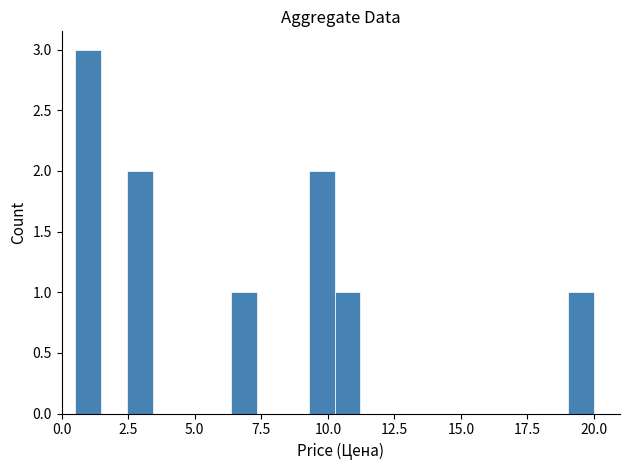

Around what value on the x-axis is the tallest bar? Give the approximate position of its centre, as read against the axis.

1.0